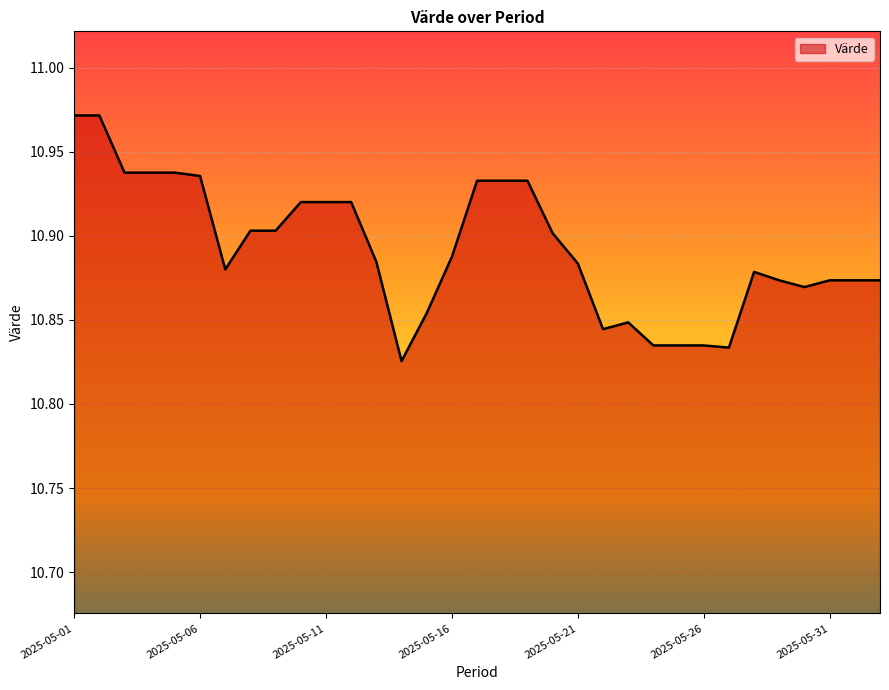

What is the label of the 19th point from the right?

2025-05-15